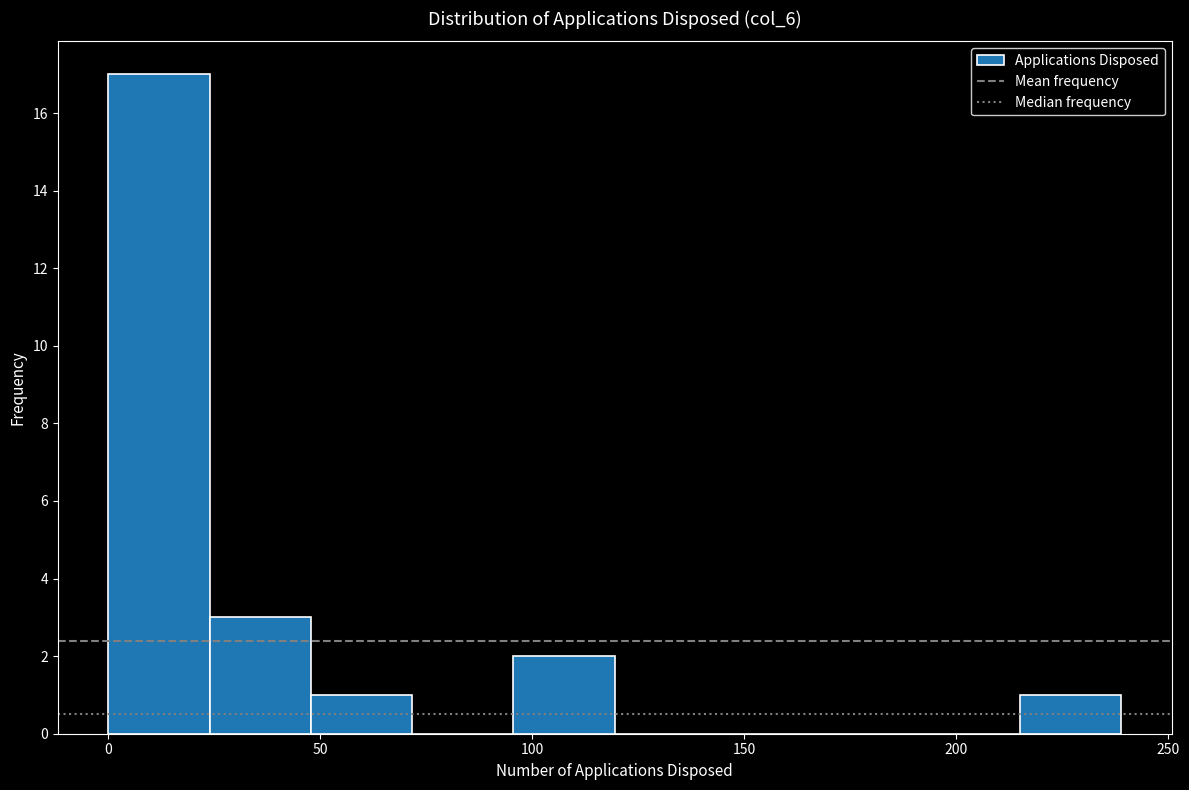

What is the height of the bar covering 215 to 240 on the x-axis? Neither the bar edges nor the heights are printed on the chart, so give them approximately, as read against the axes.

1